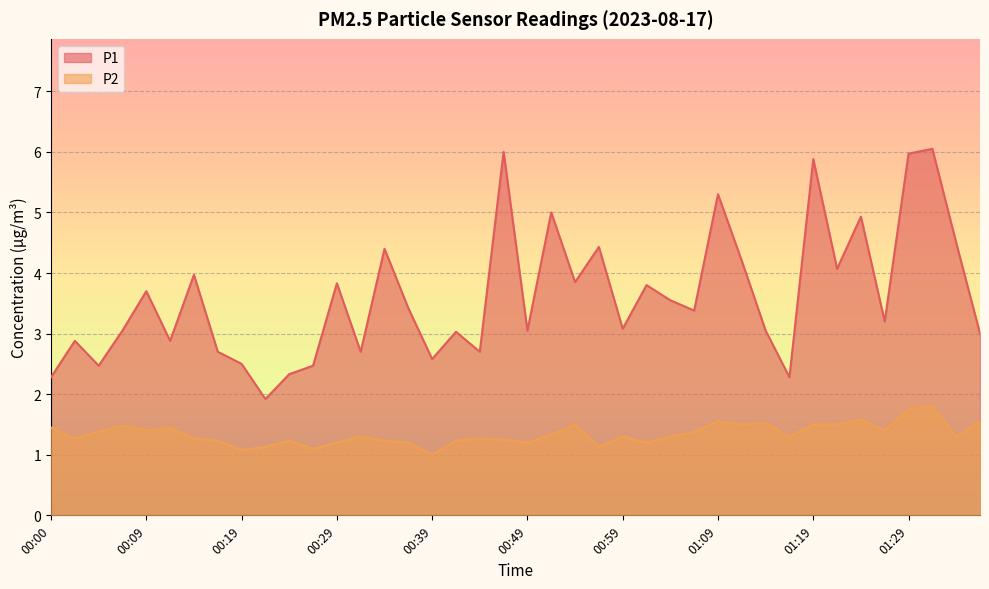

How many data points in P1 are above 3?

26